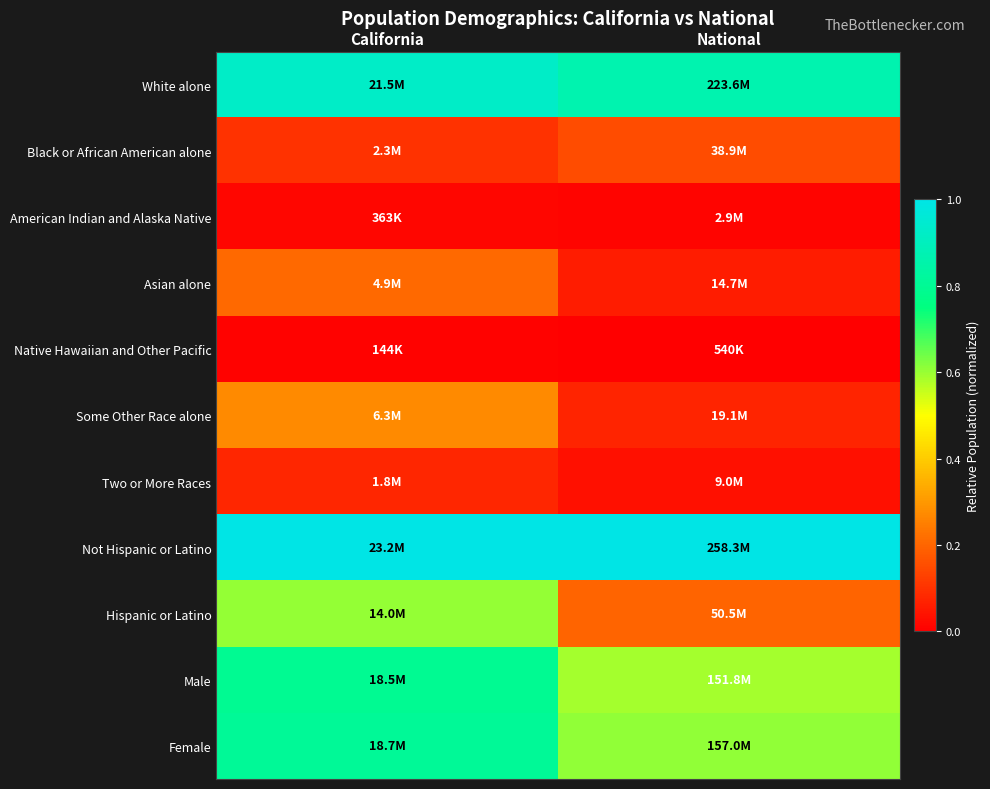

Which category has the lowest value across all series?

National